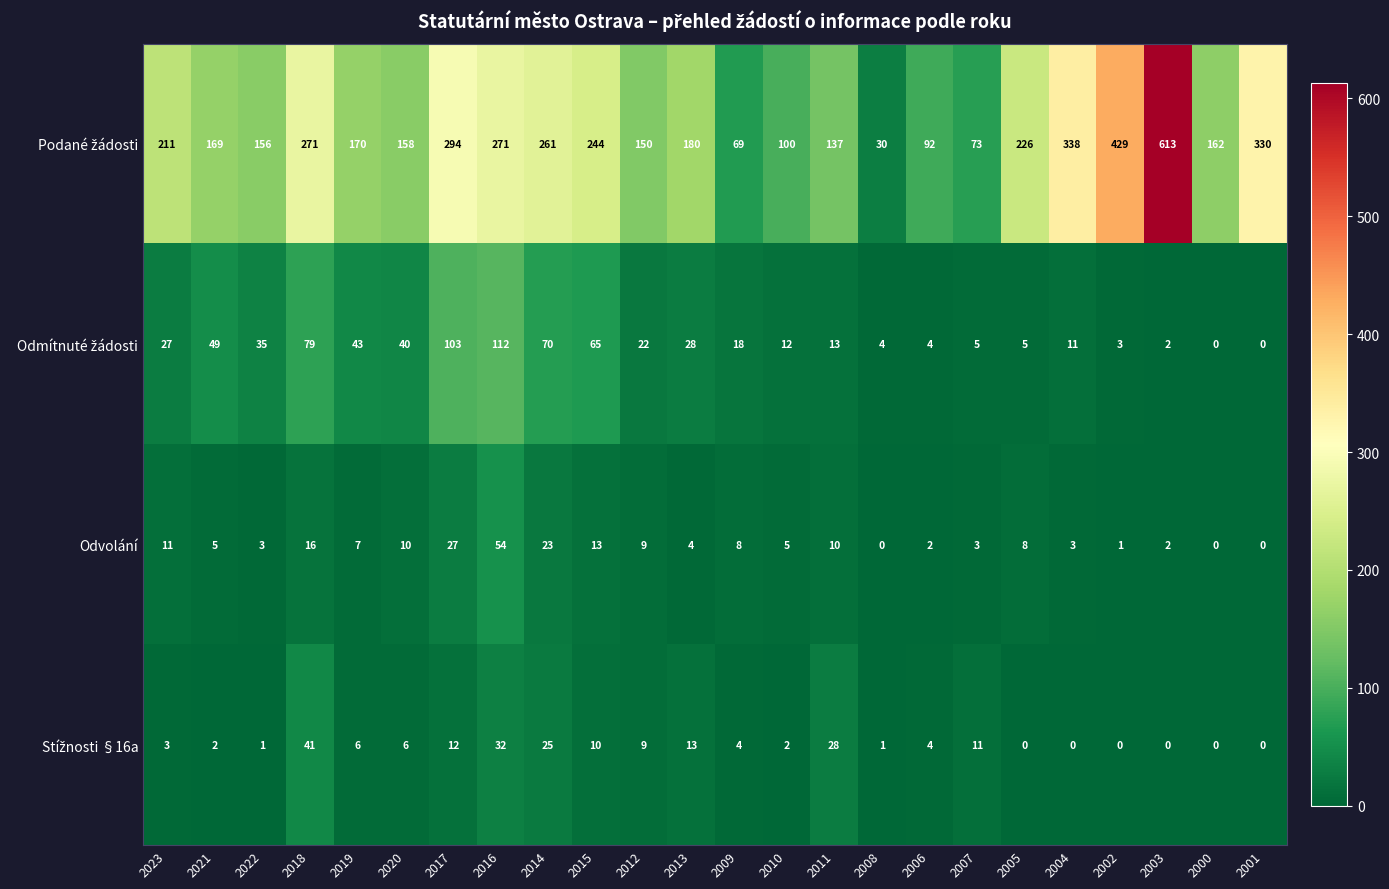

Is it true that Odvolání equals 8 at 2005?

True